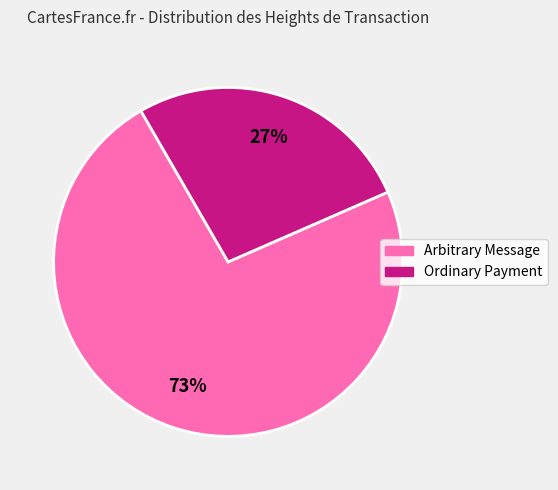

Is there any slice that represents more than half of the pie?

Yes